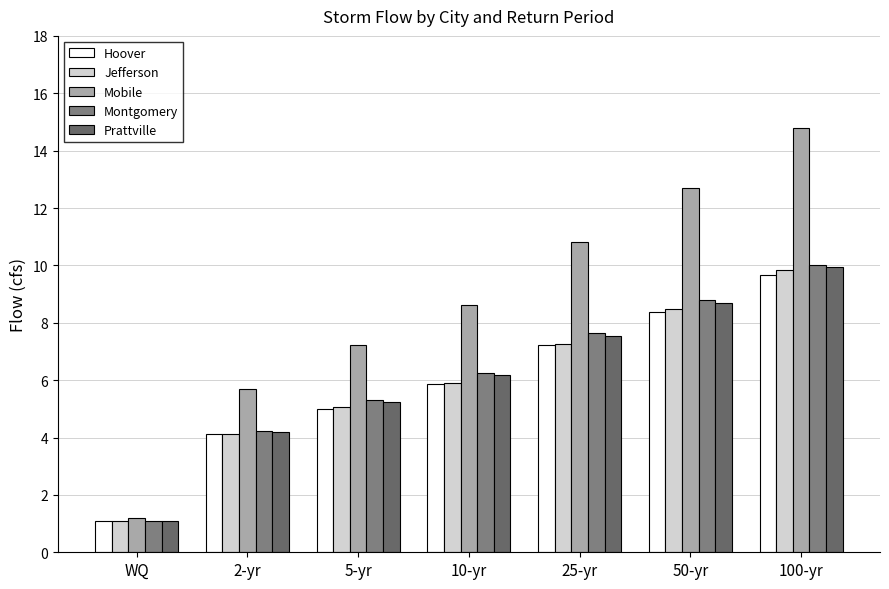

What is the label of the 5th bar from the right?

5-yr